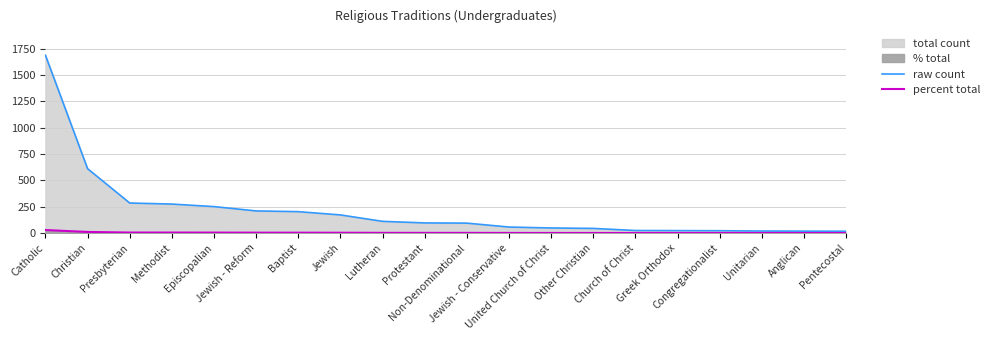

True or false: percent total and raw count cross at least once.

False